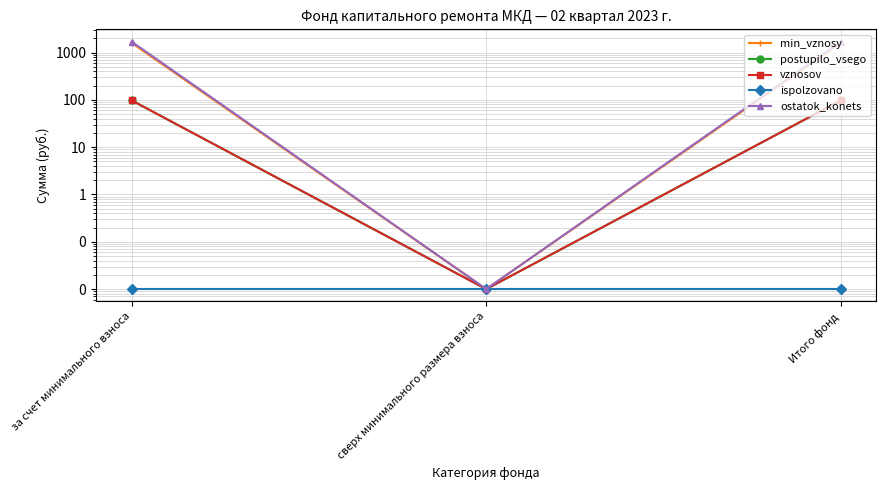

The ispolzovano series shows 0.0 at за счет минимального взноса. True or false?

True